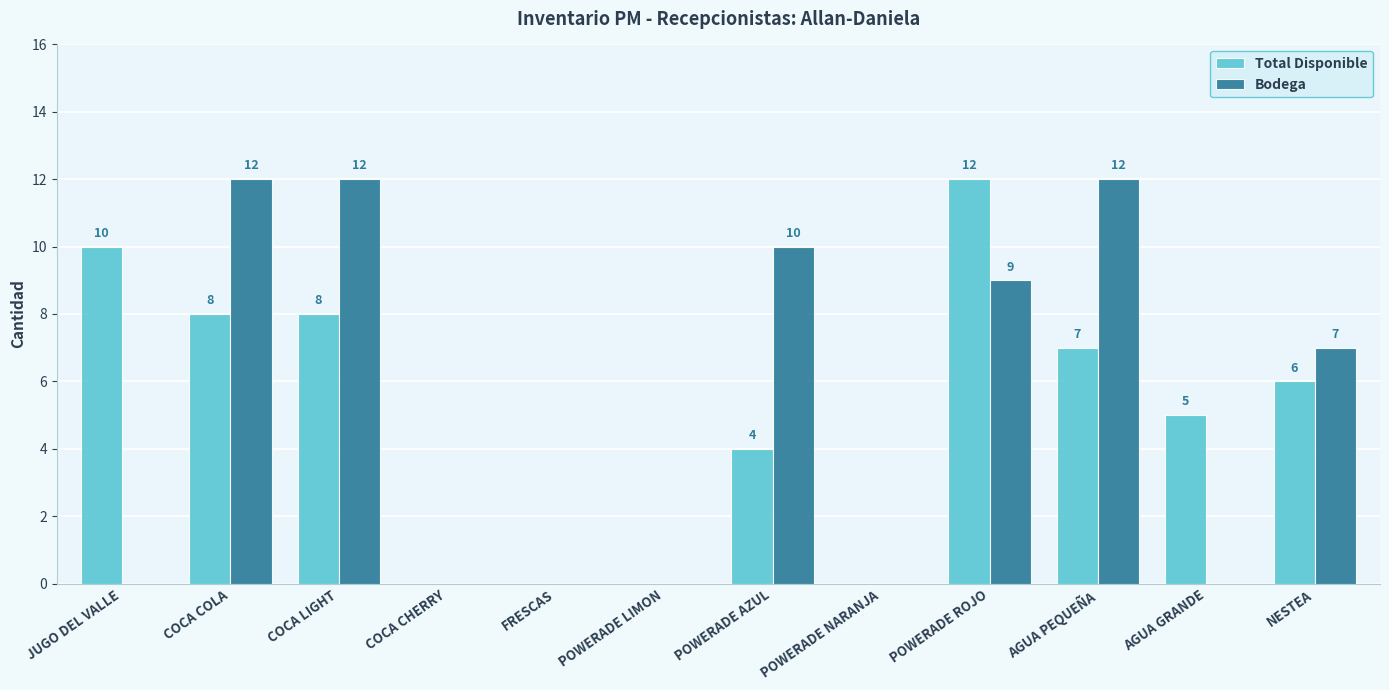

Reading left to right, extract all data points from this chart.

Total Disponible: 10	8	8	0	0	0	4	0	12	7	5	6
Bodega: 0	12	12	0	0	0	10	0	9	12	0	7